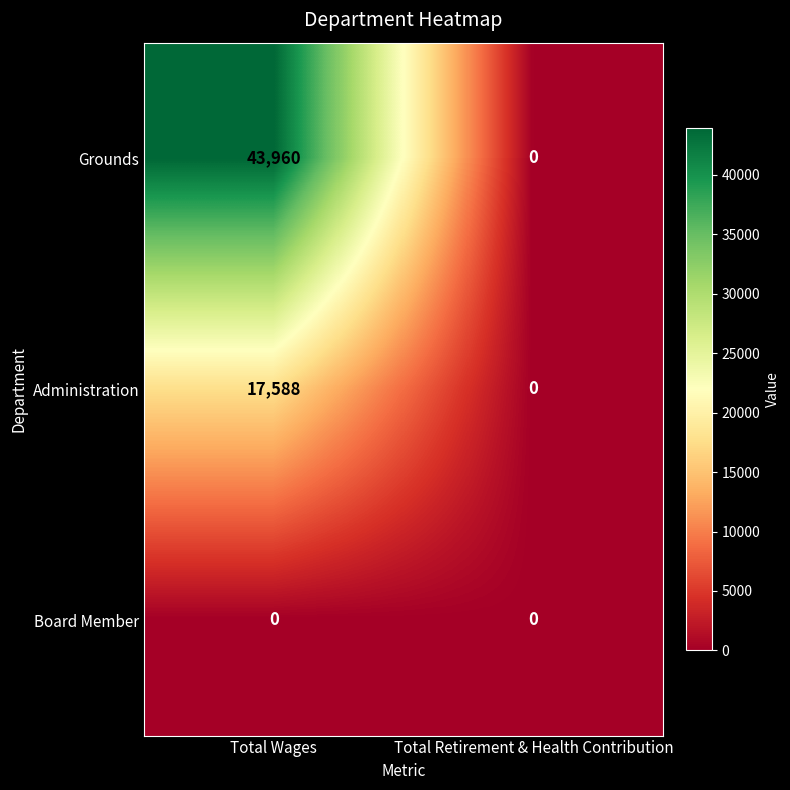

At which category is the sum across all series the highest?

Total Wages